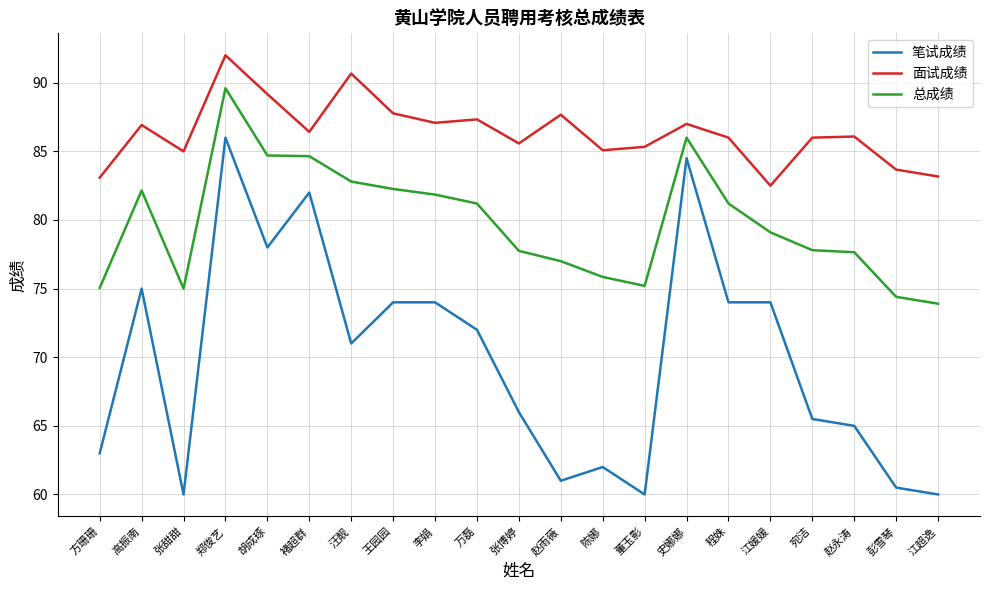

At which category is the sum across all series the highest?

郑俊艺